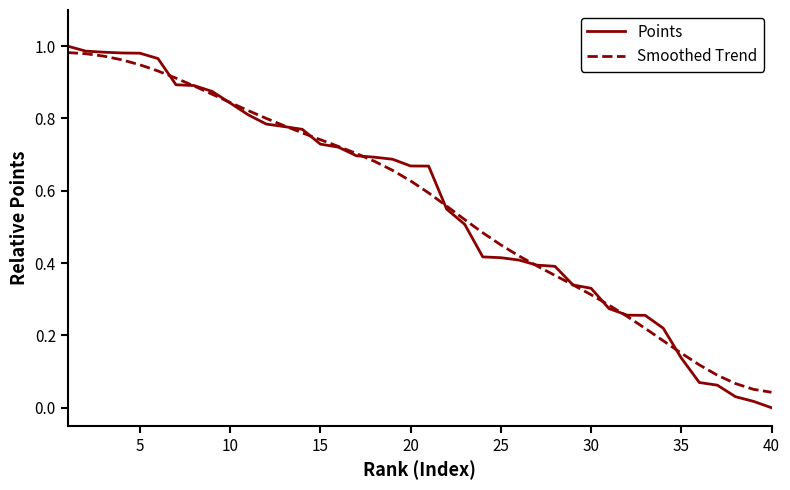

Which series has the largest range (max minus min)?

Points